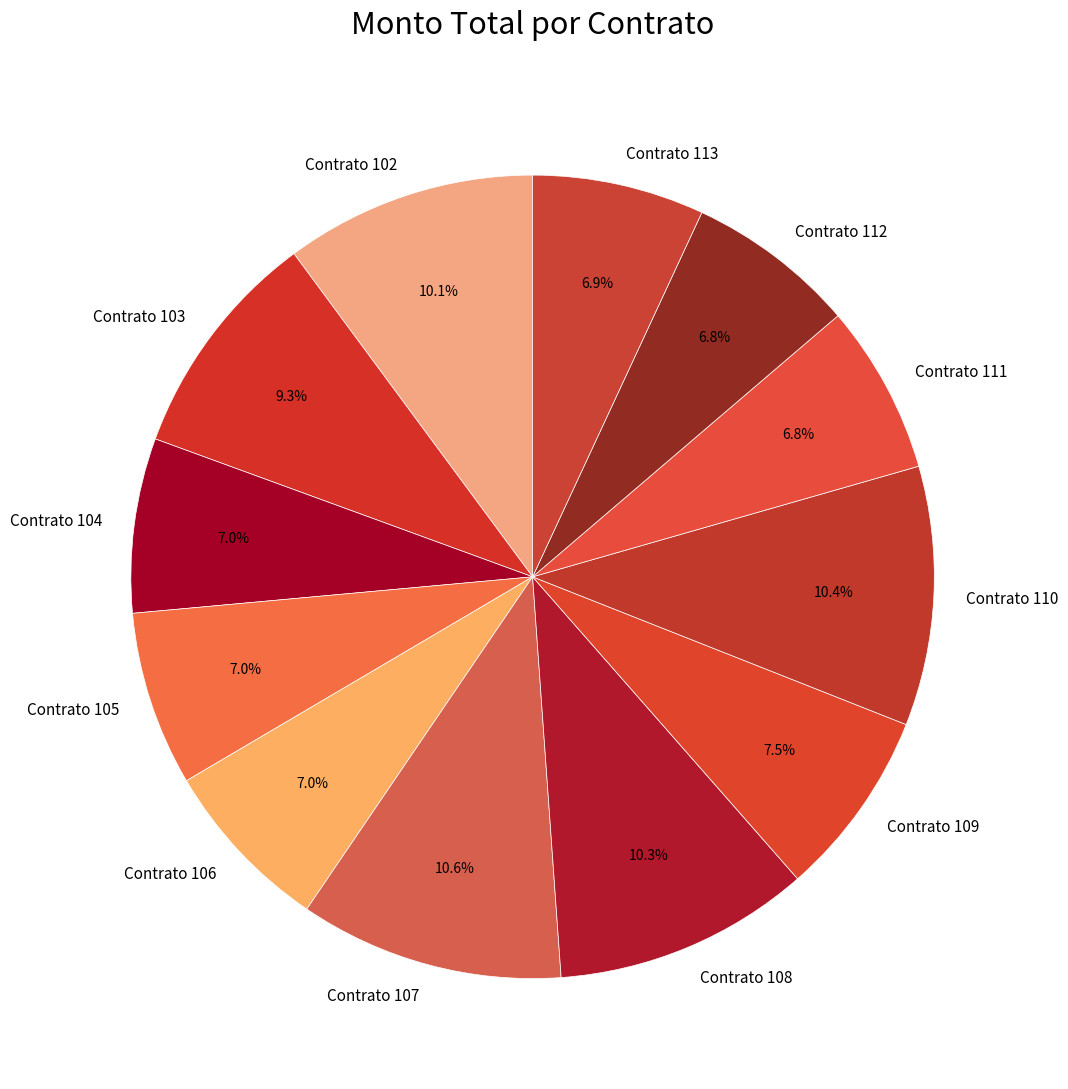

Between Contrato 105 and Contrato 109, which is larger?

Contrato 109